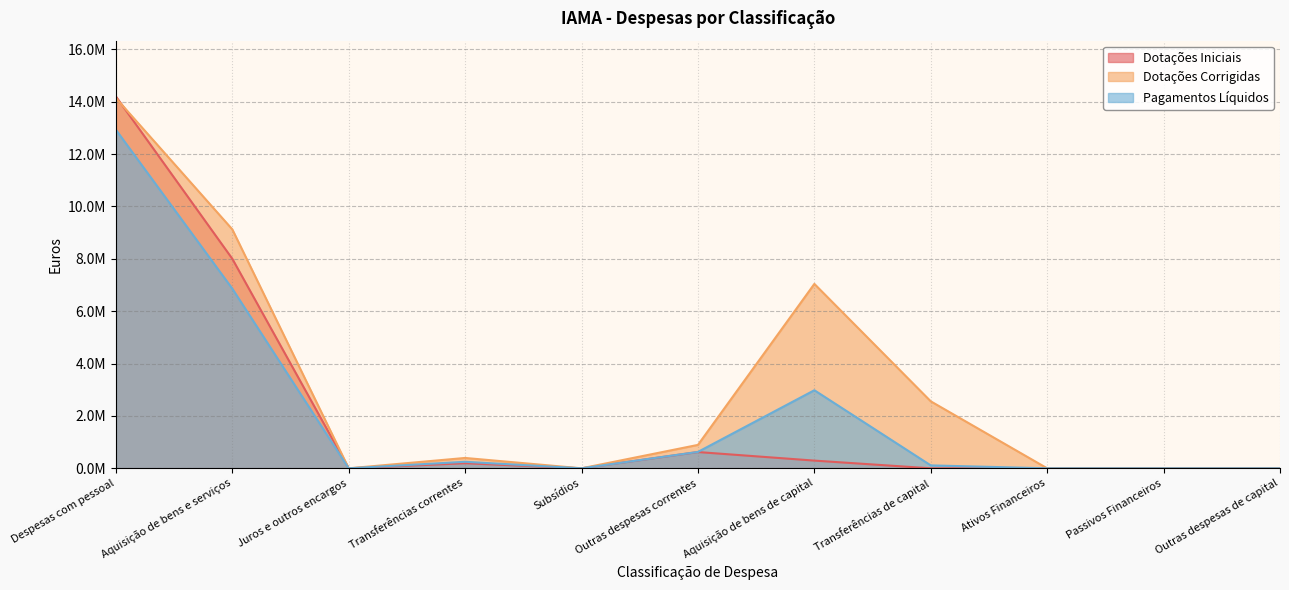

What is the spread (max minus min) of values at Transferências correntes?

201545.0